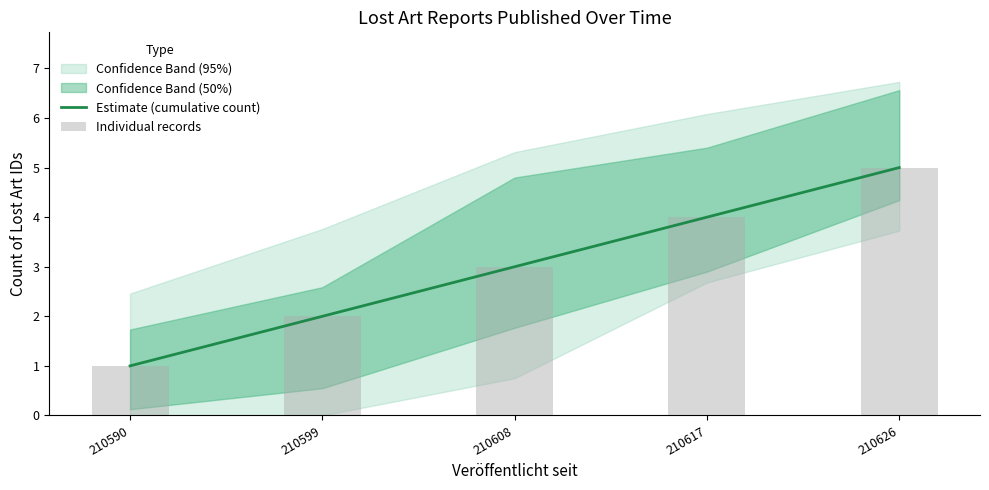

What is the difference between the Estimate (cumulative count) values at 210626 and 210608?

2